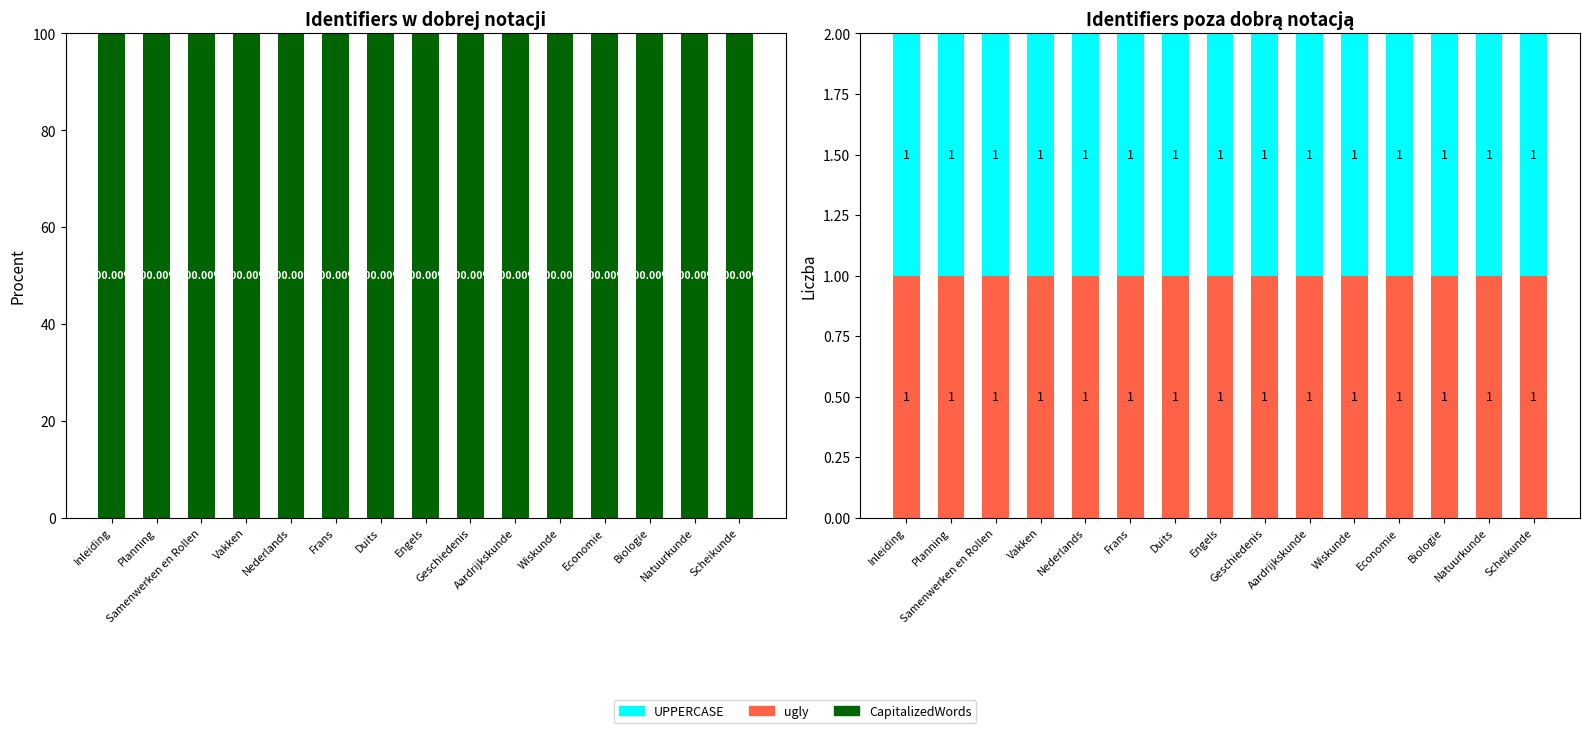

How many groups of bars are there?

15